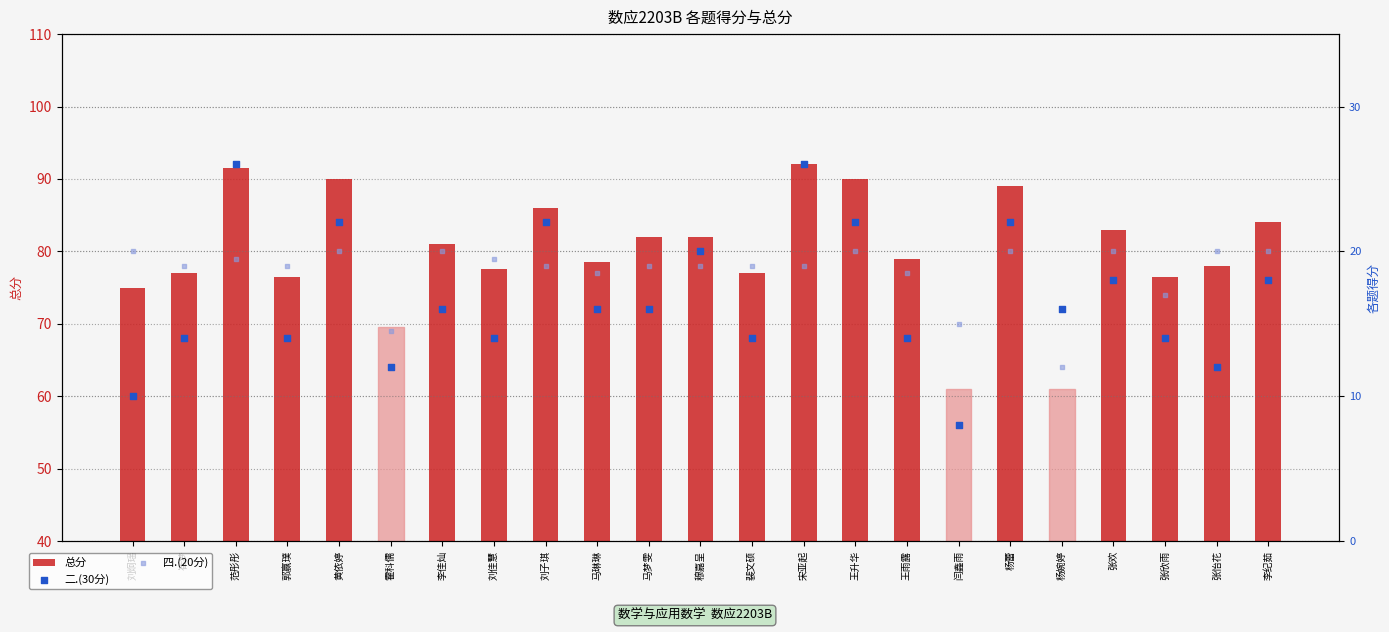

Which series has the widest spread of Y values?

总分